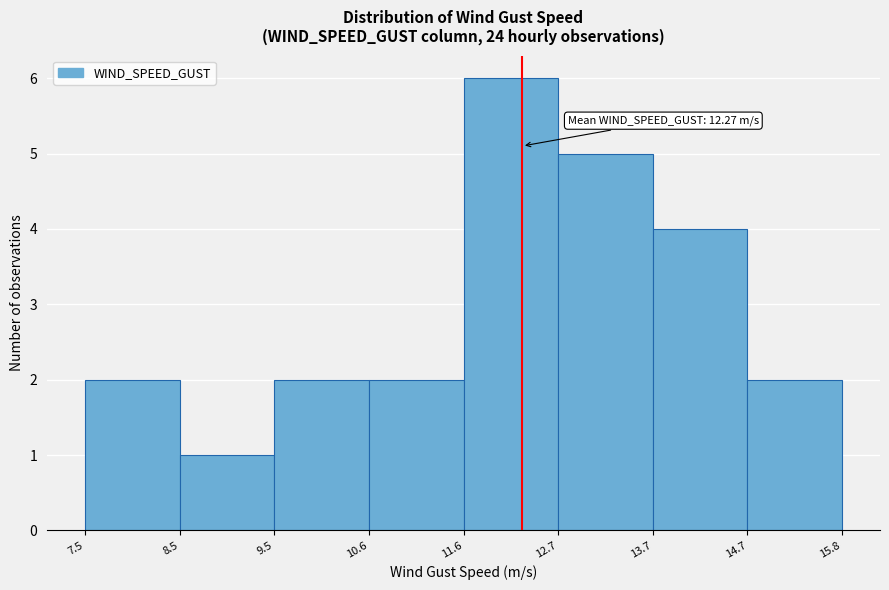

Which range on the x-axis has the tallest bar?

11.6 to 12.7